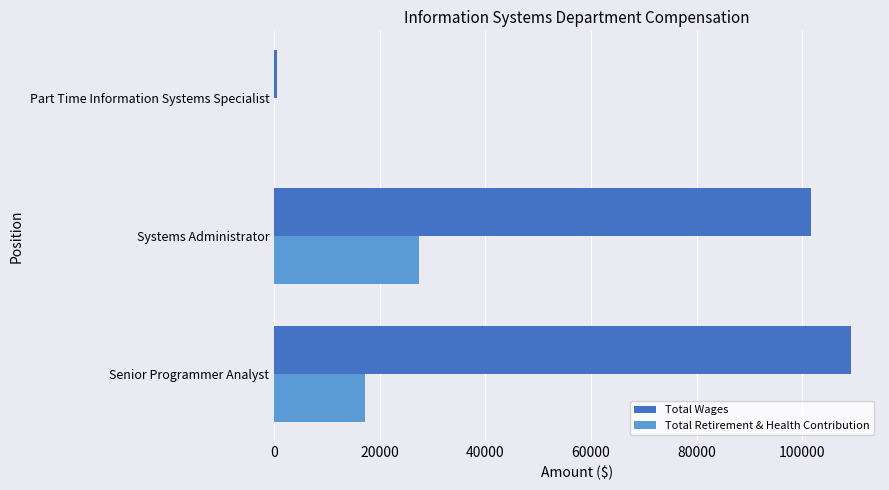

What is the maximum value shown in the chart?

109267